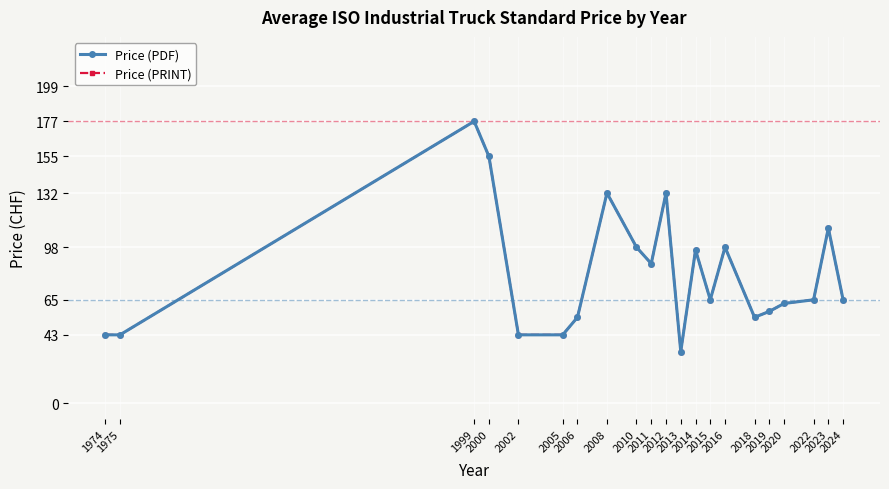

How many lines are shown in the chart?

2